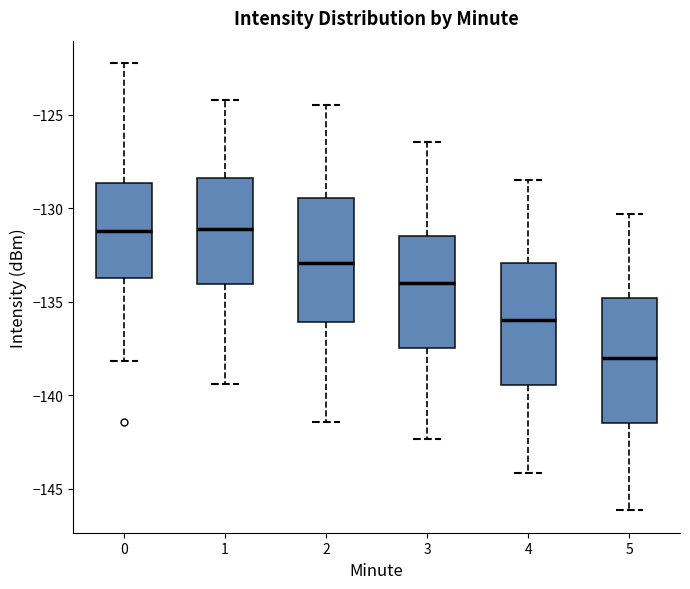

Reading left to right, transcribe this box plot: for each box, give where its median line is, the range the box spans, and where its two whiskers end, as read against the y-axis. The values are not printed on the chart, so give them approximately, as read against the axis.

0: median -131.0, box -134.0 to -128.5, whiskers -138.0 to -122.0
1: median -131.0, box -134.0 to -128.5, whiskers -139.5 to -124.0
2: median -133.0, box -136.0 to -129.5, whiskers -141.5 to -124.5
3: median -134.0, box -137.5 to -131.5, whiskers -142.5 to -126.5
4: median -136.0, box -139.5 to -133.0, whiskers -144.0 to -128.5
5: median -138.0, box -141.5 to -135.0, whiskers -146.0 to -130.5